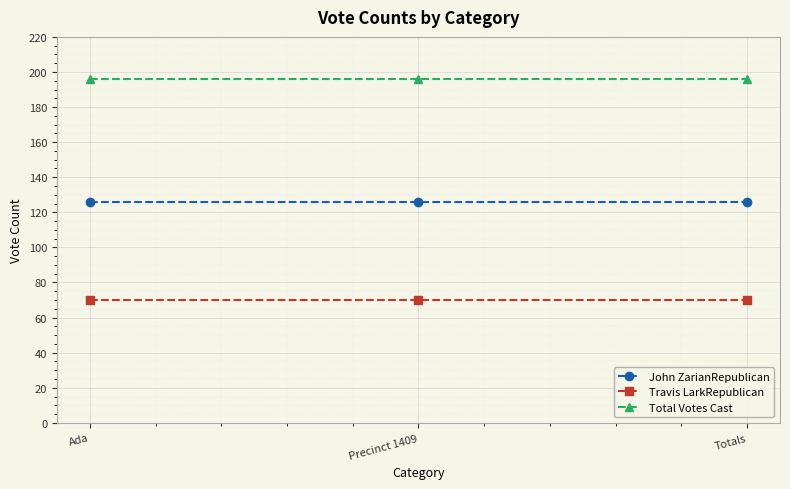

What is the spread (max minus min) of values at Ada?

126